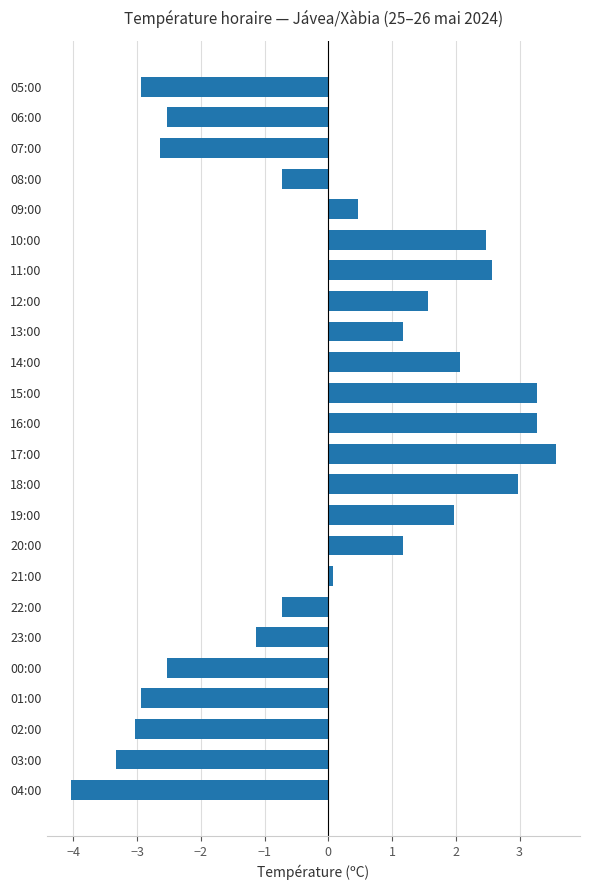

How many bars are there in total?

24